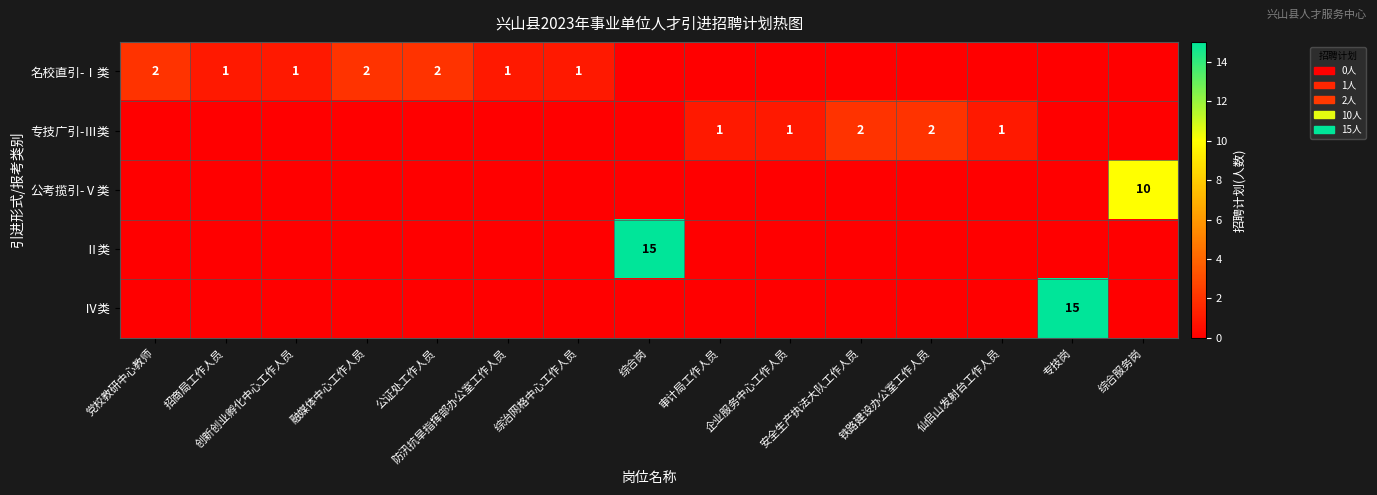

At which category is the sum across all series the highest?

综合岗